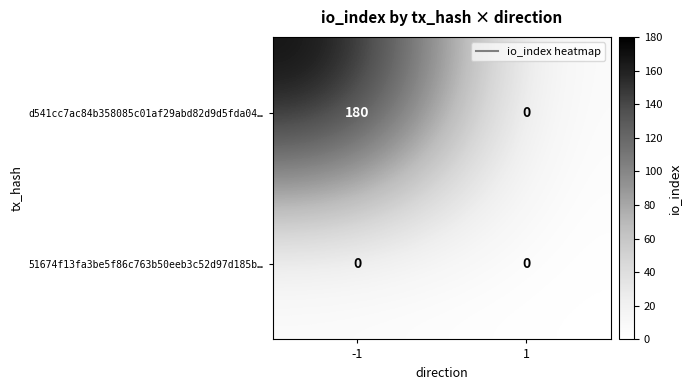

What is the maximum value shown in the chart?

180